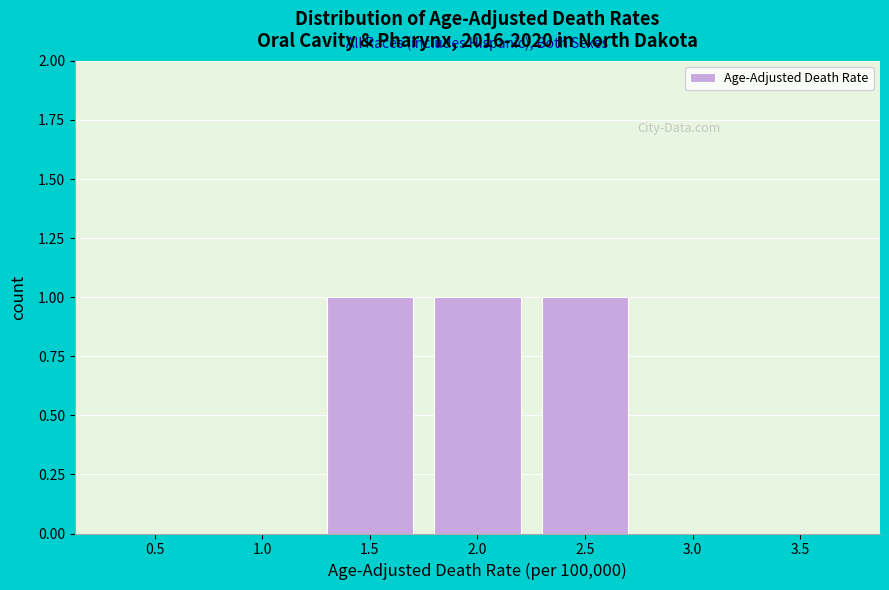

Reading left to right, transcribe all the data shown in this chart.

0.5=0	1.0=0	1.5=1	2.0=1	2.5=1	3.0=0	3.5=0